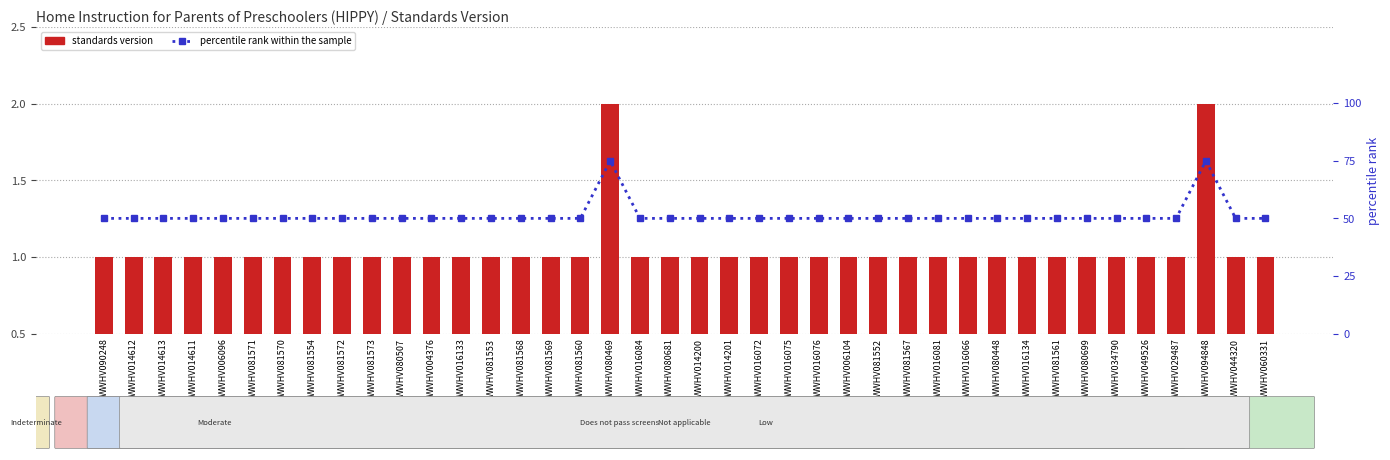

At how many categories does at least one series exceed 41?

40